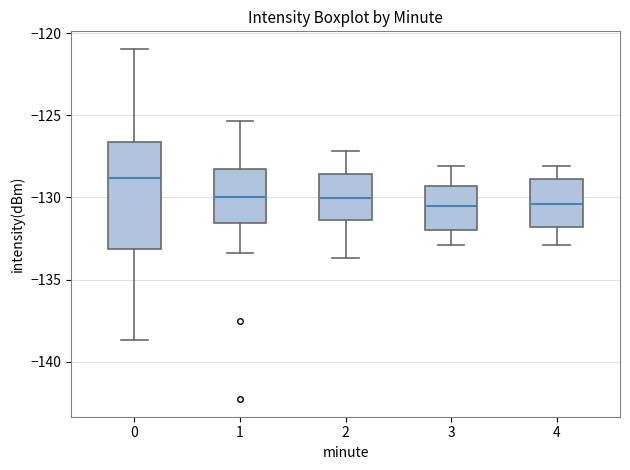

Which box's median line is the highest?

0